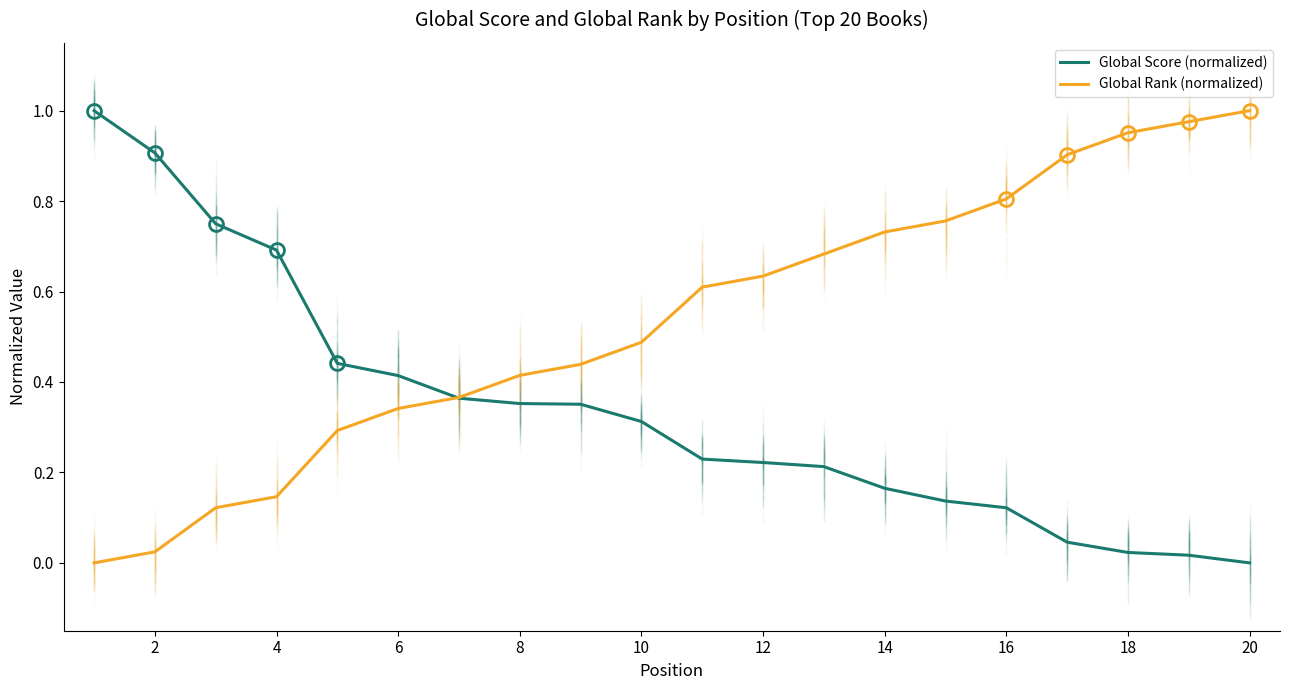

The Global Score (normalized) series shows 0.4 at 4. True or false?

False